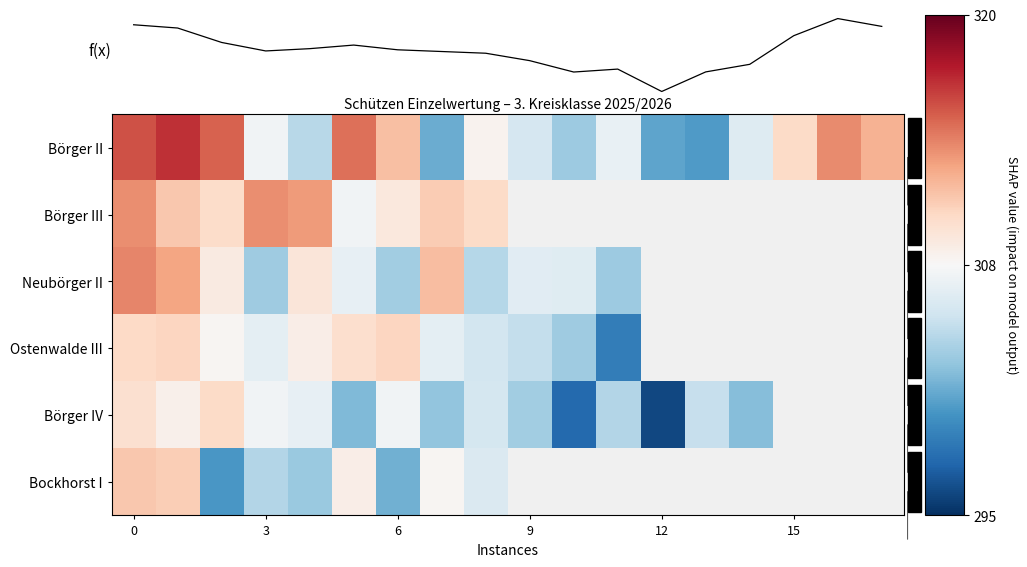

How many data points does each series have?

18